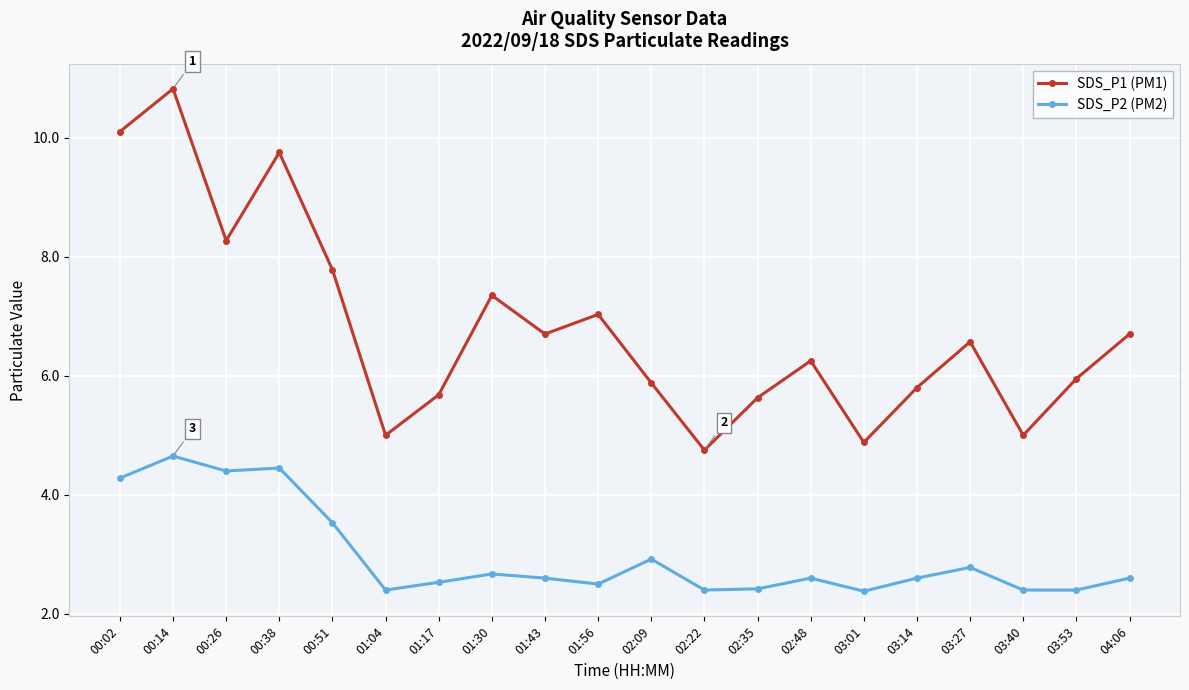

What are all the series names shown in the legend?

SDS_P1 (PM1), SDS_P2 (PM2)